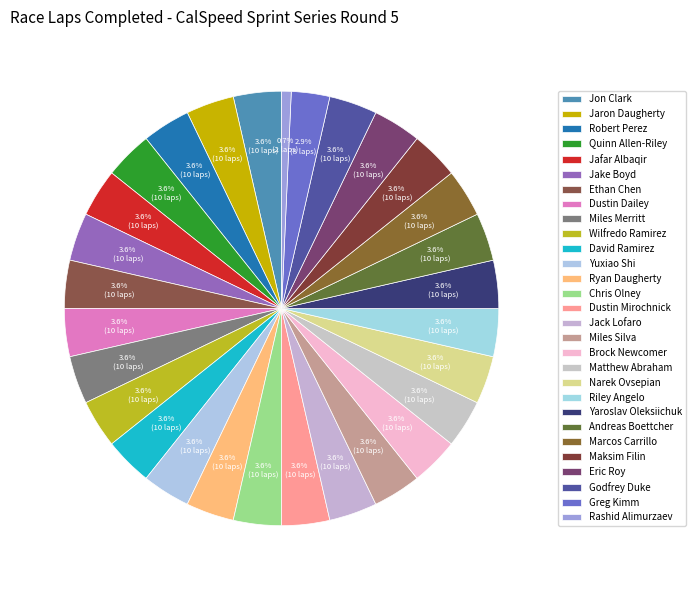

To the nearest percent, what portion does Quinn Allen-Riley represent?

4%